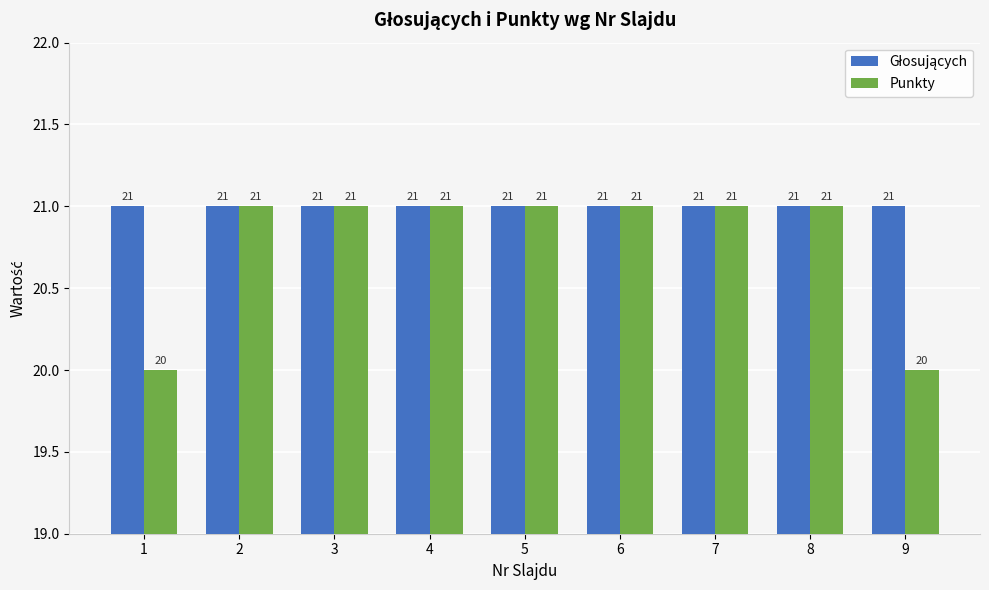

What is the total value across all series at 8?

42